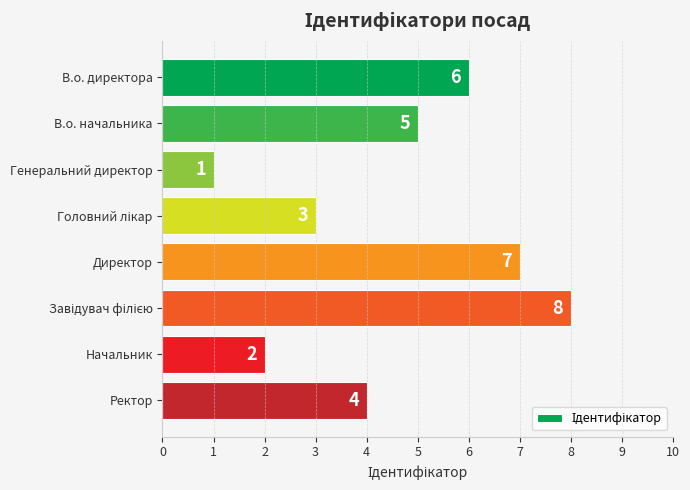

The chart shows a value of 2 at Генеральний директор. True or false?

False